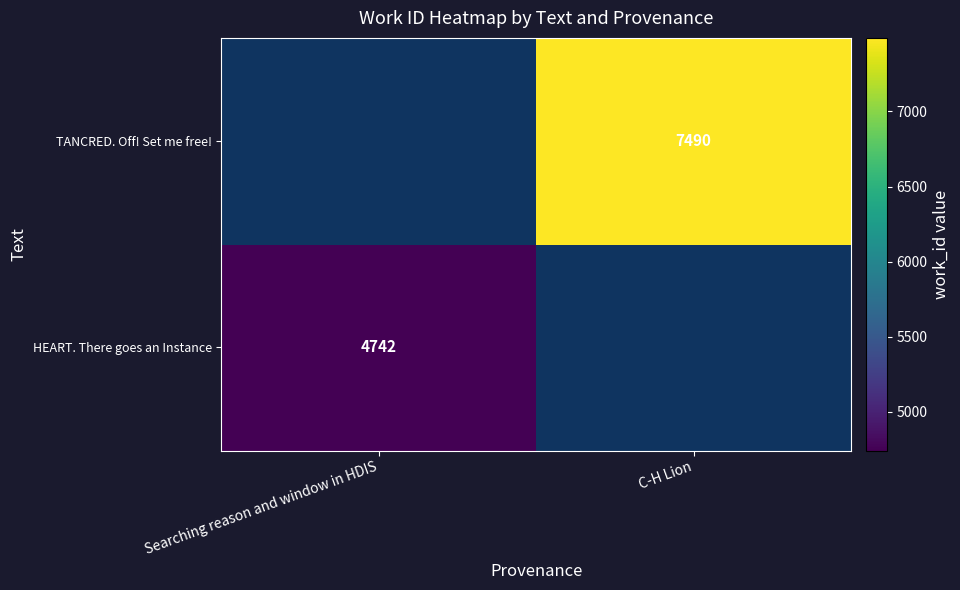

Which has a higher value, Searching reason and window in HDIS or C-H Lion?

C-H Lion